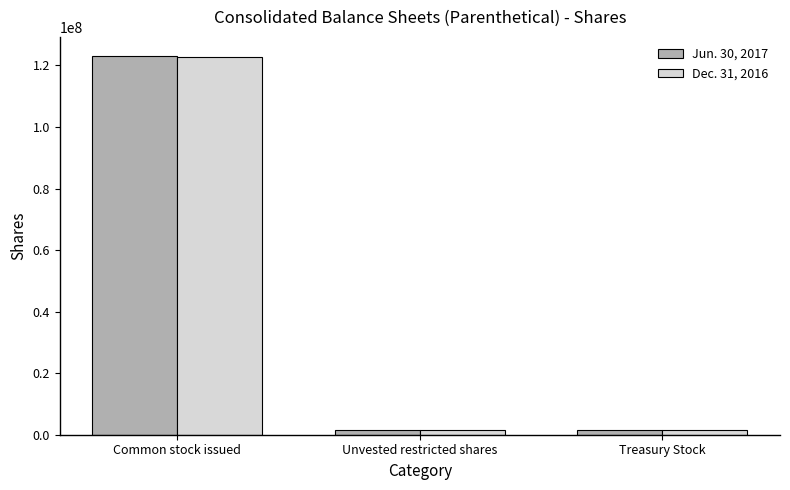

What is the difference between the maximum and minimum values in the Dec. 31, 2016 series?

121326897